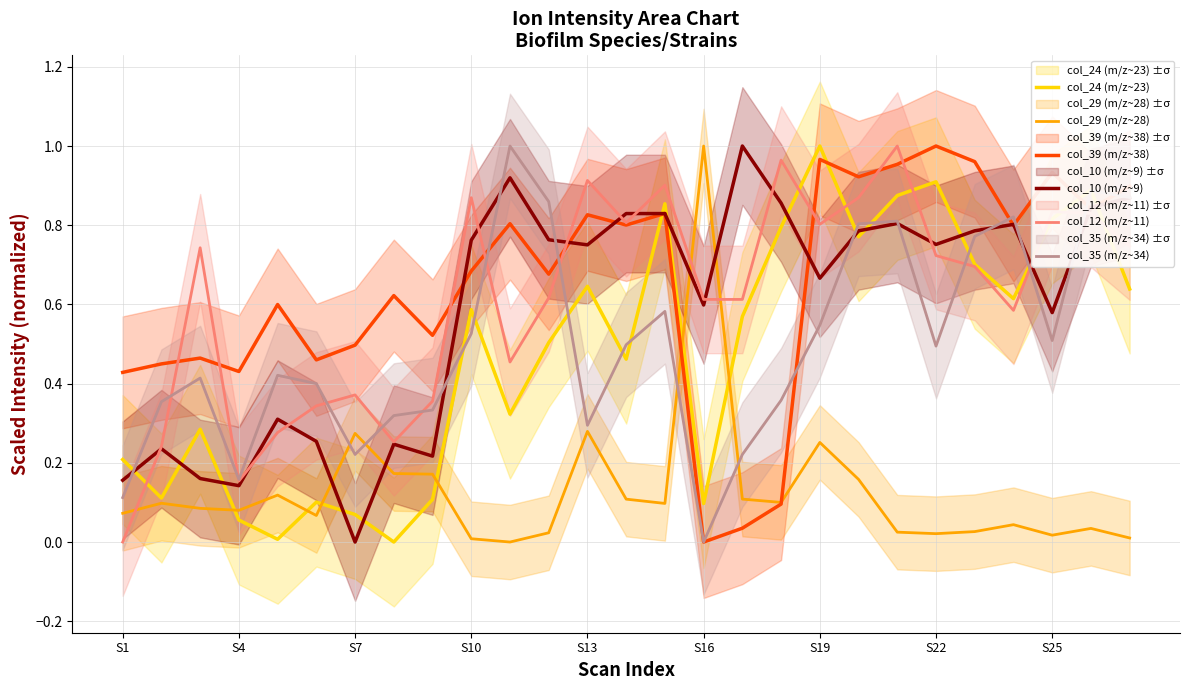

True or false: col_39 (m/z~38) has more than 1 interior local peaks.

True